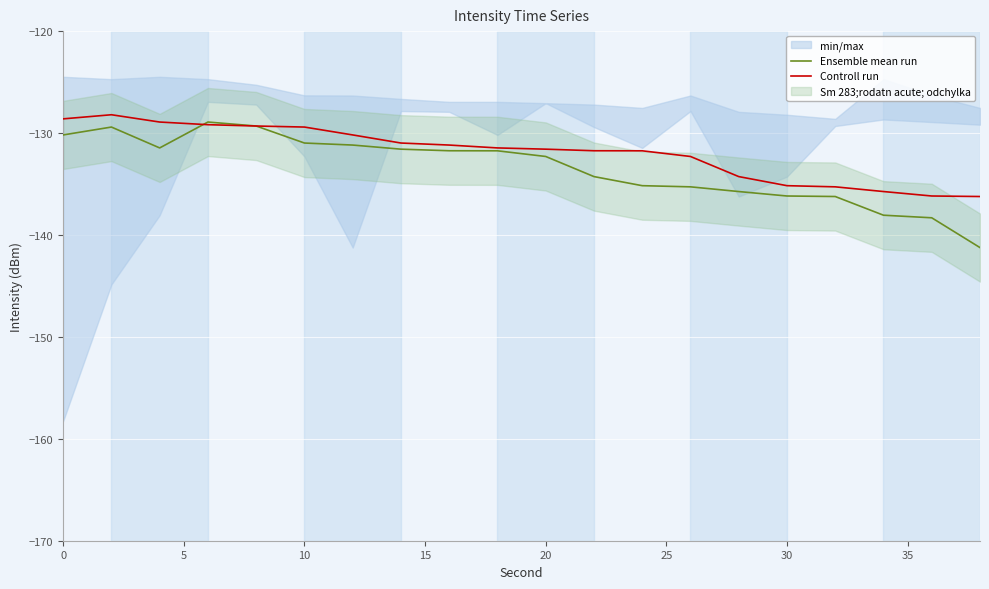

What is the maximum value for Controll run?

-128.2